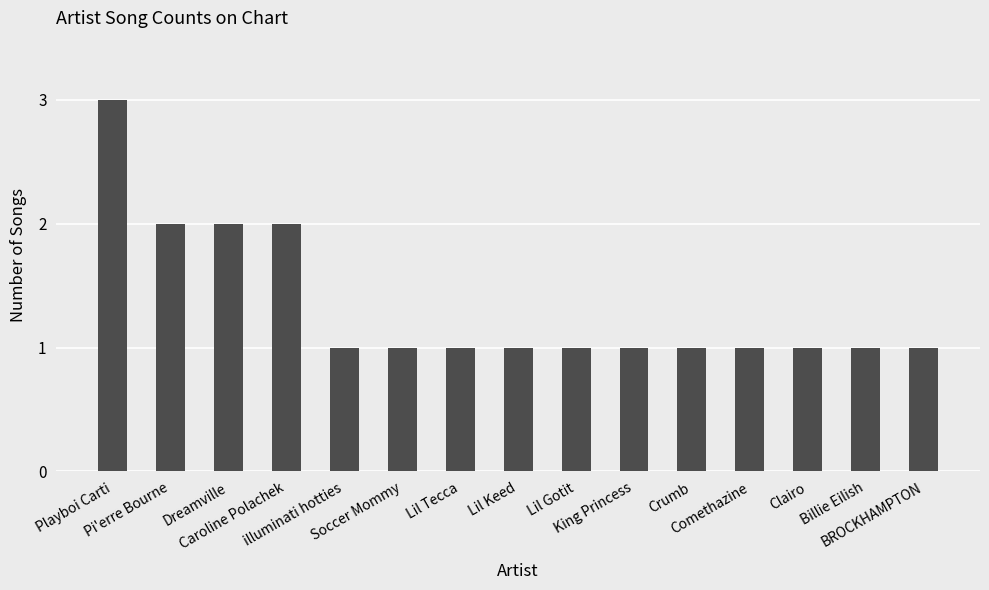

Reading left to right, transcribe all the data shown in this chart.

Playboi Carti=3	Pi'erre Bourne=2	Dreamville=2	Caroline Polachek=2	illuminati hotties=1	Soccer Mommy=1	Lil Tecca=1	Lil Keed=1	Lil Gotit=1	King Princess=1	Crumb=1	Comethazine=1	Clairo=1	Billie Eilish=1	BROCKHAMPTON=1